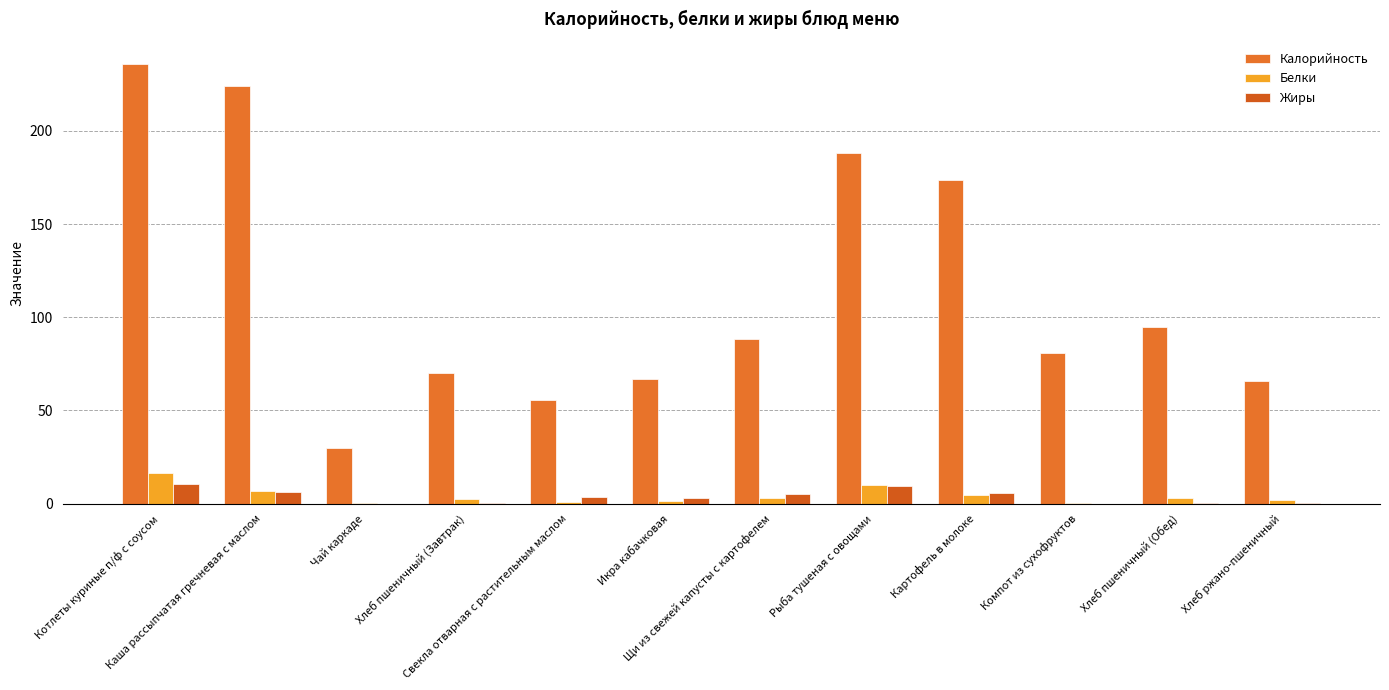

What is the difference between the second highest and second lowest values in the Белки series?

9.6